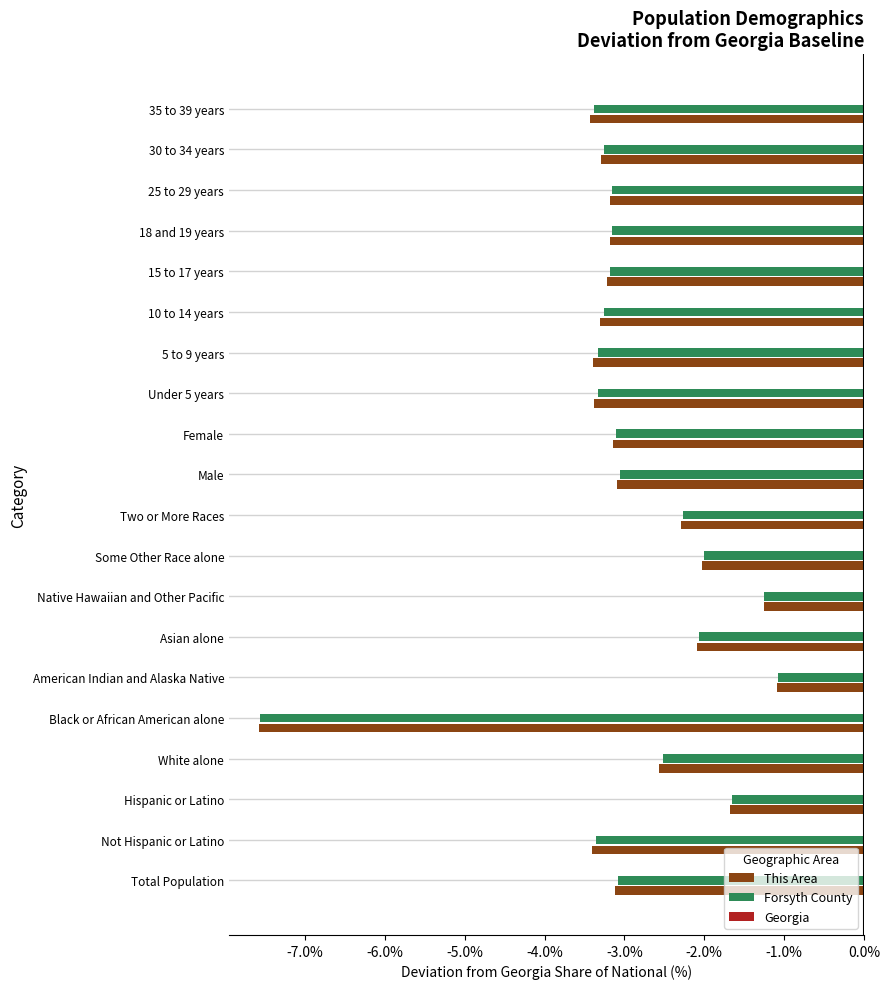

Is it true that This Area equals -5.4 at Total Population?

False